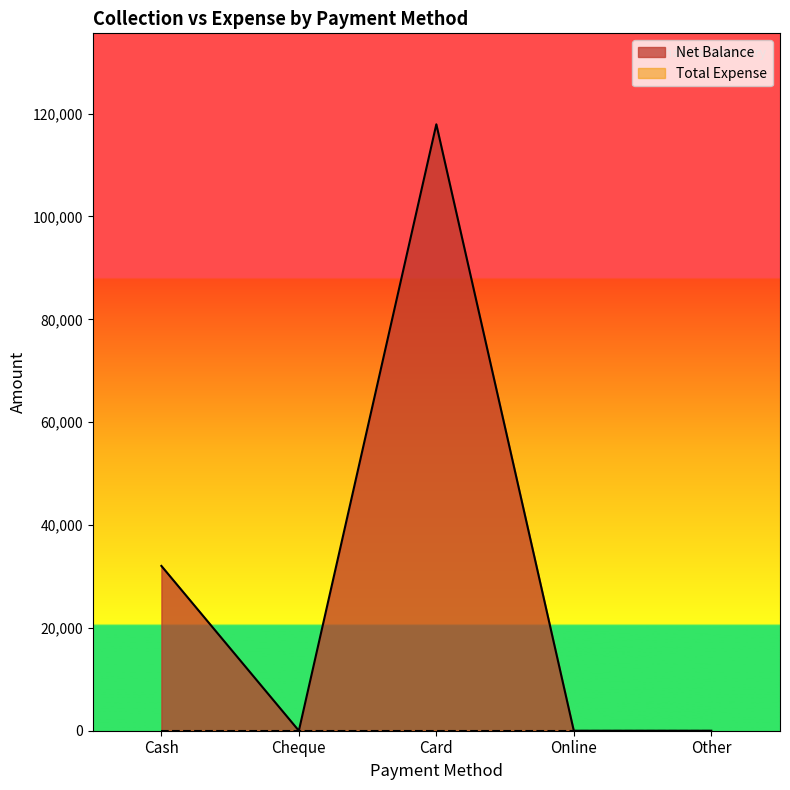

Read the value at Card, to the nearest 100.

117900